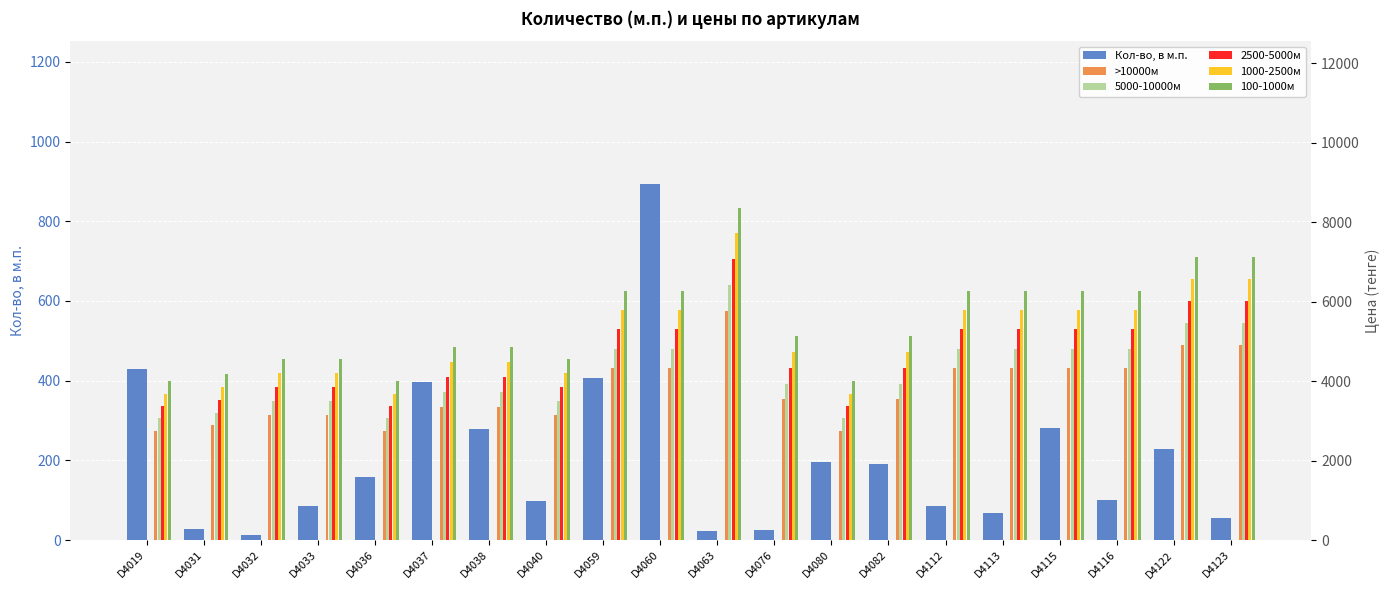

Reading right to left, extract all data points from this chart.

Кол-во, в м.п.: D4123=54.9	D4122=227.6	D4116=101.0	D4115=281.5	D4113=67.7	D4112=85.8	D4082=192.0	D4080=197.0	D4076=24.8	D4063=22.6	D4060=894.0	D4059=407.9	D4040=98.0	D4038=280.2	D4037=397.1	D4036=157.8	D4033=84.6	D4032=14.1	D4031=29.3	D4019=429.4
>10000м: D4123=4918.6	D4122=4918.6	D4116=4328.4	D4115=4328.4	D4113=4328.4	D4112=4328.4	D4082=3541.4	D4080=2754.4	D4076=3541.4	D4063=5771.2	D4060=4328.4	D4059=4328.4	D4040=3147.9	D4038=3344.7	D4037=3344.7	D4036=2754.4	D4033=3147.9	D4032=3147.9	D4031=2885.6	D4019=2754.4
5000-10000м: D4123=5471.9	D4122=5471.9	D4116=4815.3	D4115=4815.3	D4113=4815.3	D4112=4815.3	D4082=3939.8	D4080=3064.3	D4076=3939.8	D4063=6420.4	D4060=4815.3	D4059=4815.3	D4040=3502.0	D4038=3720.9	D4037=3720.9	D4036=3064.3	D4033=3502.0	D4032=3502.0	D4031=3210.2	D4019=3064.3
2500-5000м: D4123=6025.2	D4122=6025.2	D4116=5302.2	D4115=5302.2	D4113=5302.2	D4112=5302.2	D4082=4338.1	D4080=3374.1	D4076=4338.1	D4063=7069.6	D4060=5302.2	D4059=5302.2	D4040=3856.1	D4038=4097.1	D4037=4097.1	D4036=3374.1	D4033=3856.1	D4032=3856.1	D4031=3534.8	D4019=3374.1
1000-2500м: D4123=6578.5	D4122=6578.5	D4116=5789.1	D4115=5789.1	D4113=5789.1	D4112=5789.1	D4082=4736.5	D4080=3684.0	D4076=4736.5	D4063=7718.8	D4060=5789.1	D4059=5789.1	D4040=4210.2	D4038=4473.4	D4037=4473.4	D4036=3684.0	D4033=4210.2	D4032=4210.2	D4031=3859.4	D4019=3684.0
100-1000м: D4123=7131.8	D4122=7131.8	D4116=6276.0	D4115=6276.0	D4113=6276.0	D4112=6276.0	D4082=5134.9	D4080=3993.8	D4076=5134.9	D4063=8368.0	D4060=6276.0	D4059=6276.0	D4040=4564.3	D4038=4849.6	D4037=4849.6	D4036=3993.8	D4033=4564.3	D4032=4564.3	D4031=4184.0	D4019=3993.8